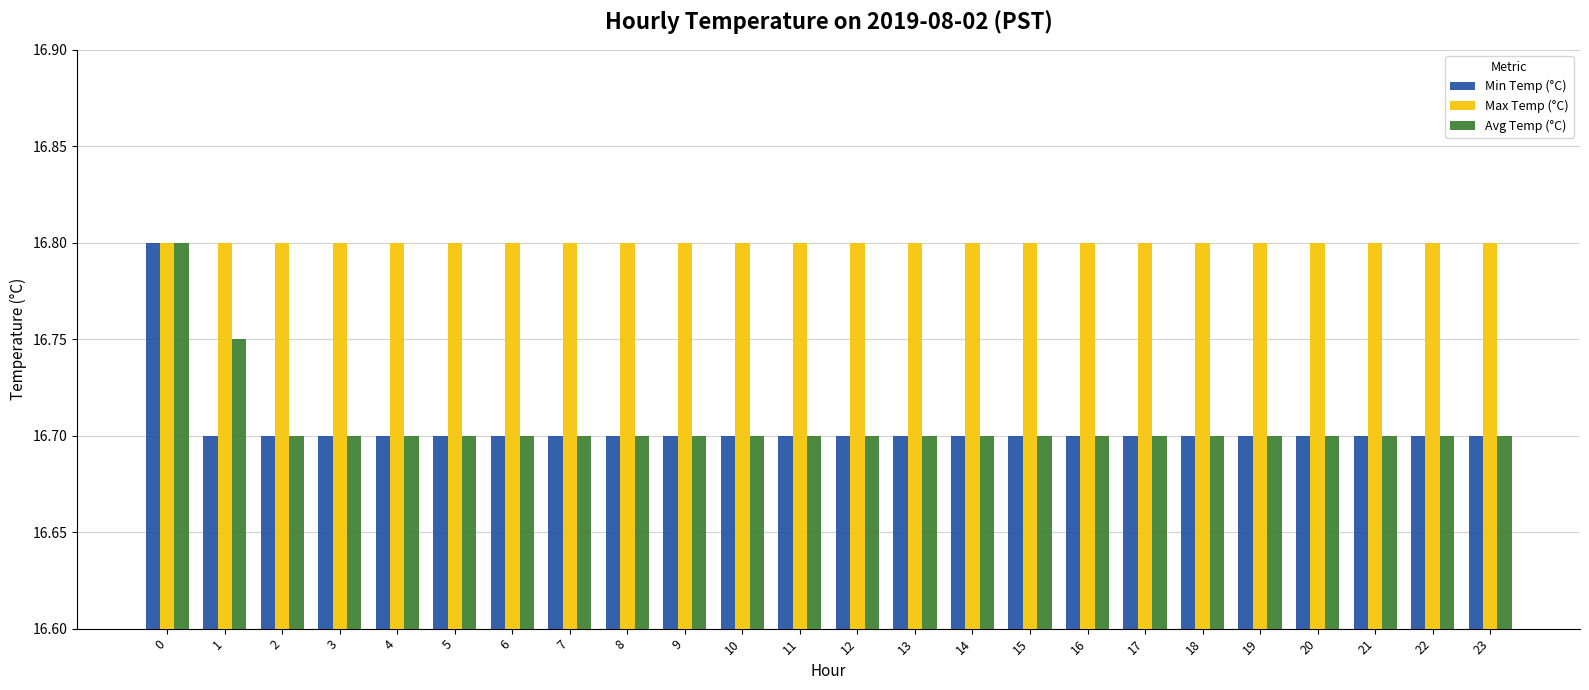

True or false: Min Temp (°C) has a value of 16.7 at 11.

True